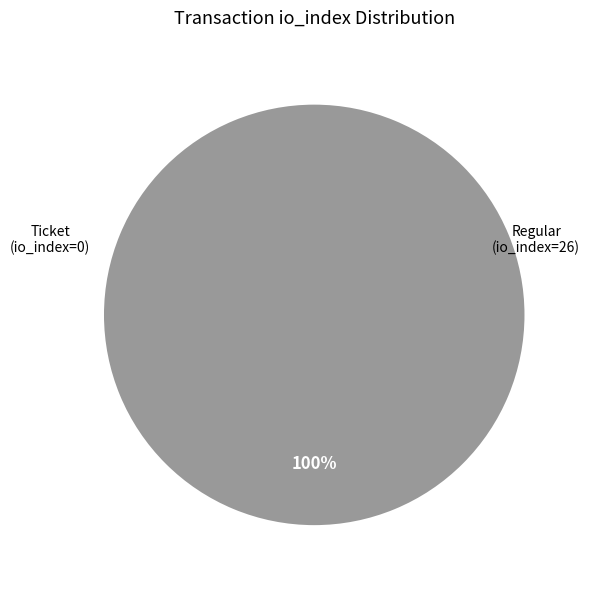

Rank the categories by value from highest to lowest.

Regular (io_index=26), Ticket (io_index=0)